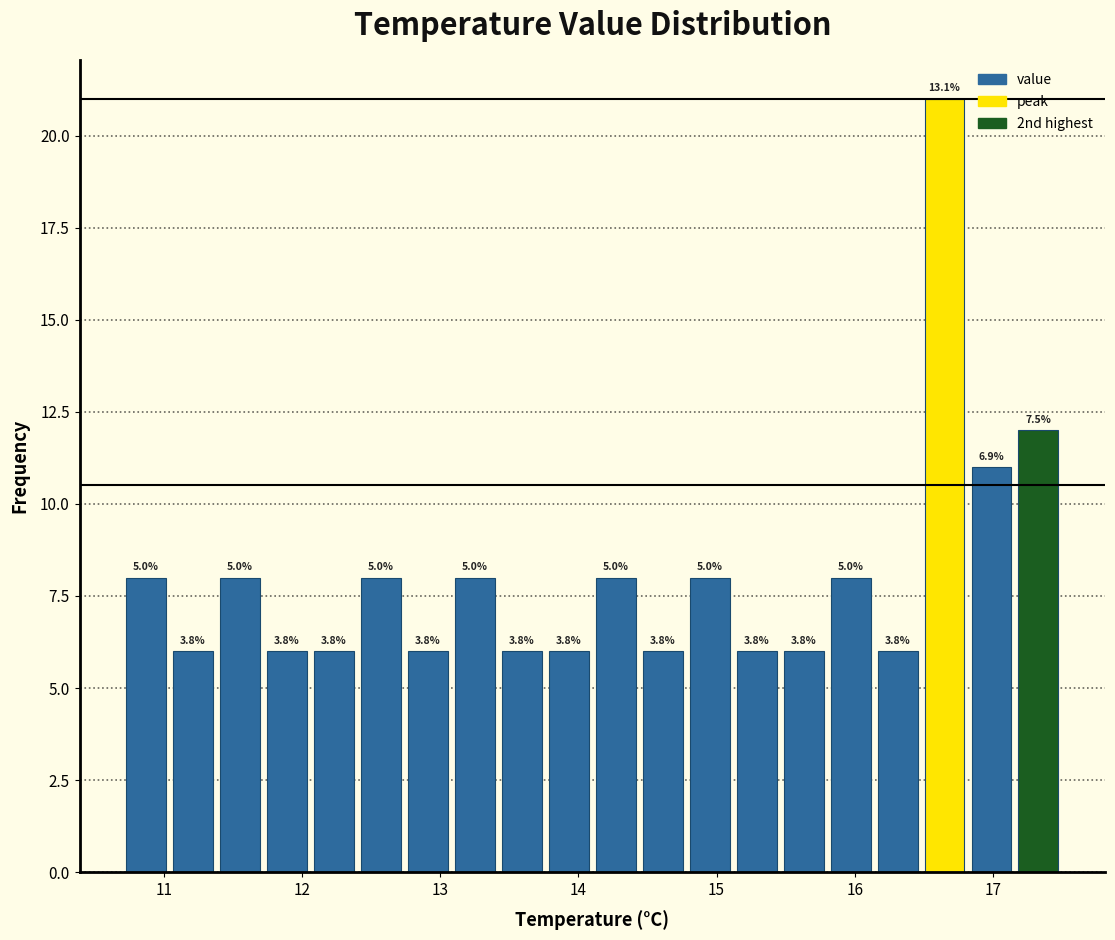

Around what value on the x-axis is the tallest bar? Give the approximate position of its centre, as read against the axis.

16.7